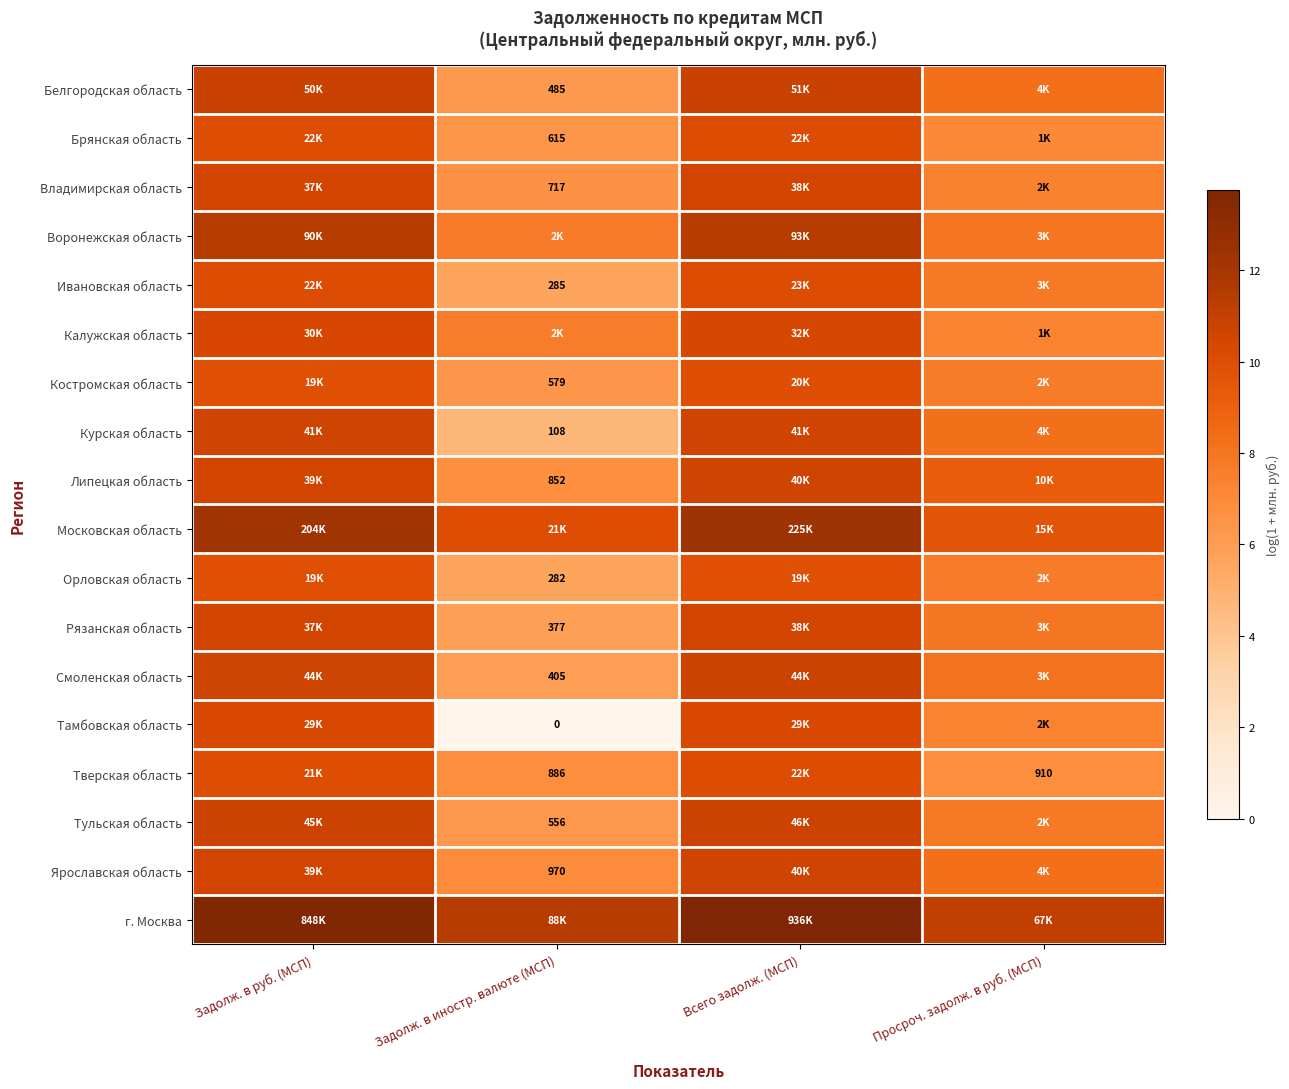

True or false: Белгородская область has a value of 12.9 at Просроч. задолж. в руб. (МСП).

False